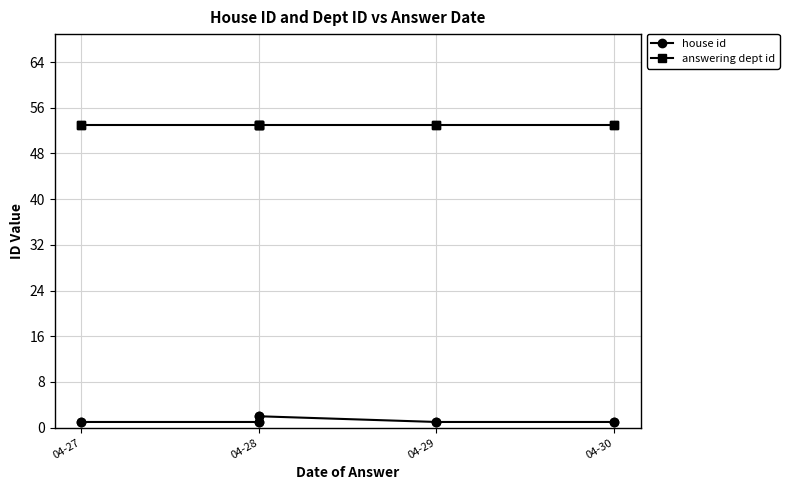

What is the greatest value displayed?

53